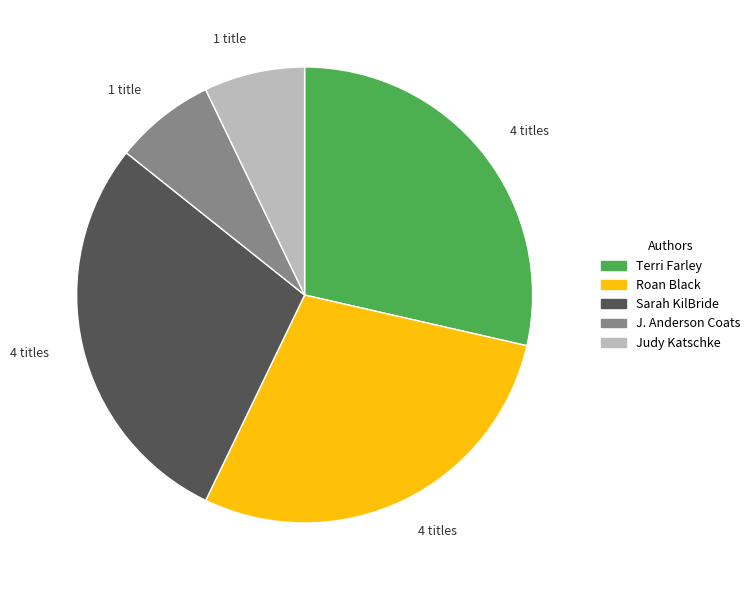

Do Judy Katschke and Sarah KilBride together represent more than half of the pie?

No